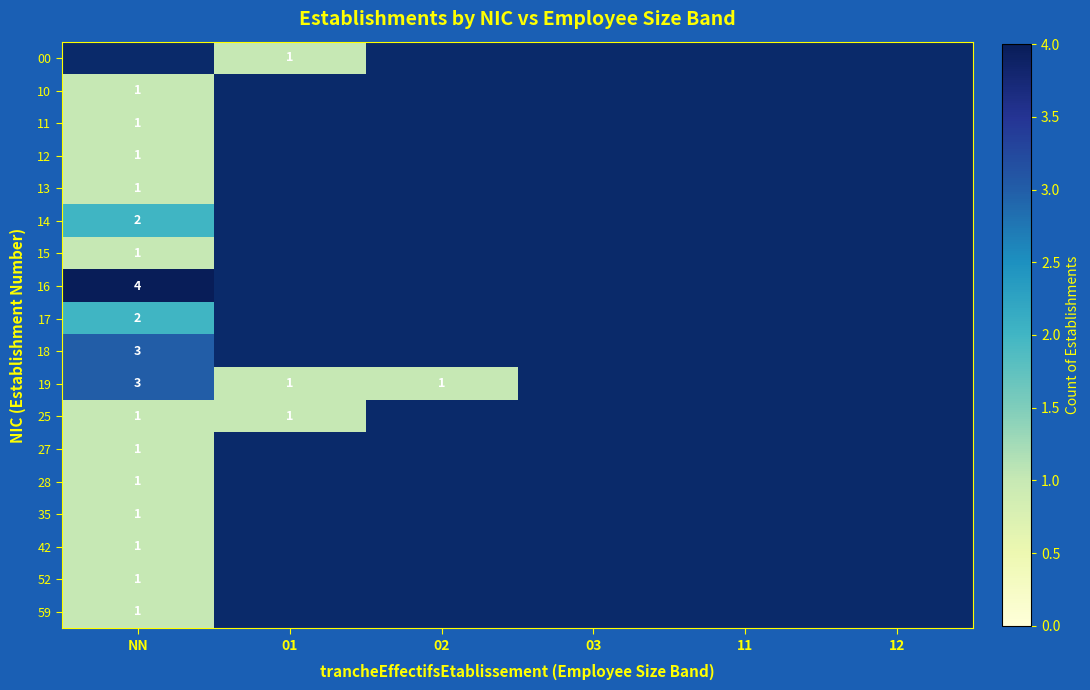

Between 03 and 11, which is larger?

11